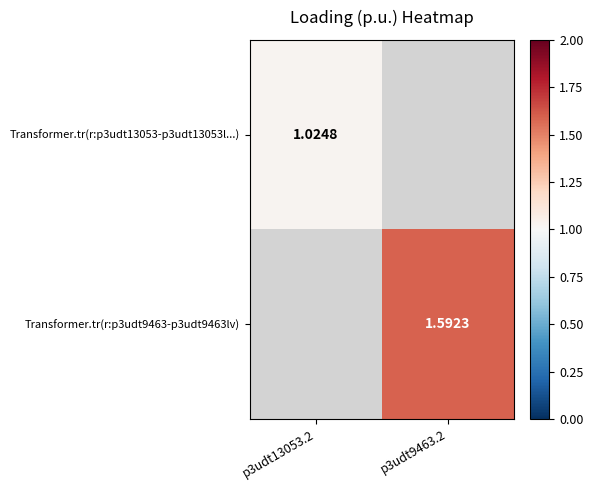

True or false: Transformer.tr(r:p3udt13053-p3udt13053l...) has a value of 0.4 at p3udt13053.2.

False